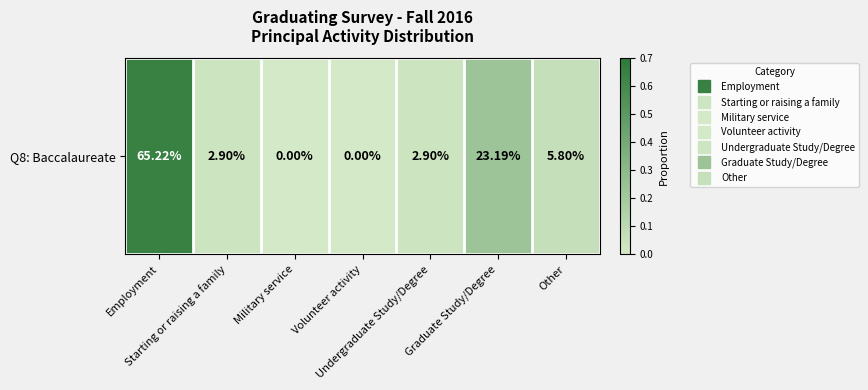

Rank the categories by value from lowest to highest.

Military service, Volunteer activity, Starting or raising a family, Undergraduate Study/Degree, Other, Graduate Study/Degree, Employment